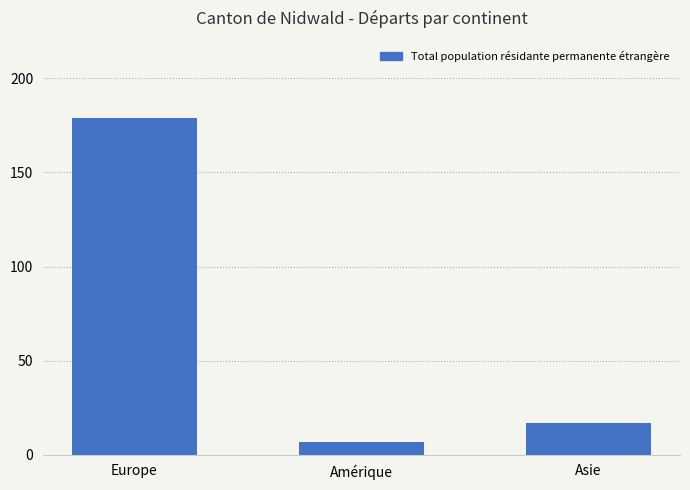

Reading right to left, what are all the values shown in this chart?

17	7	179